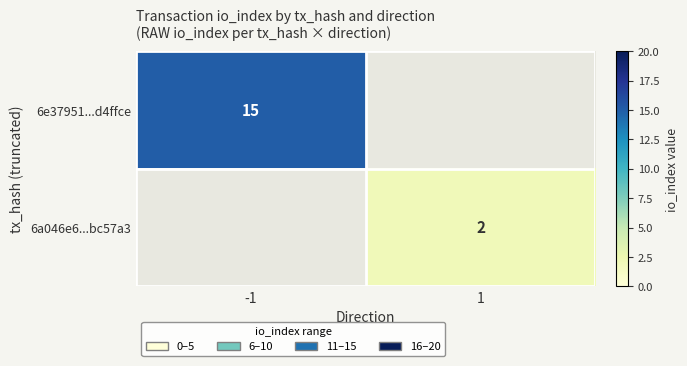

The value of 6e37951...d4ffce at -1 is 5. True or false?

False